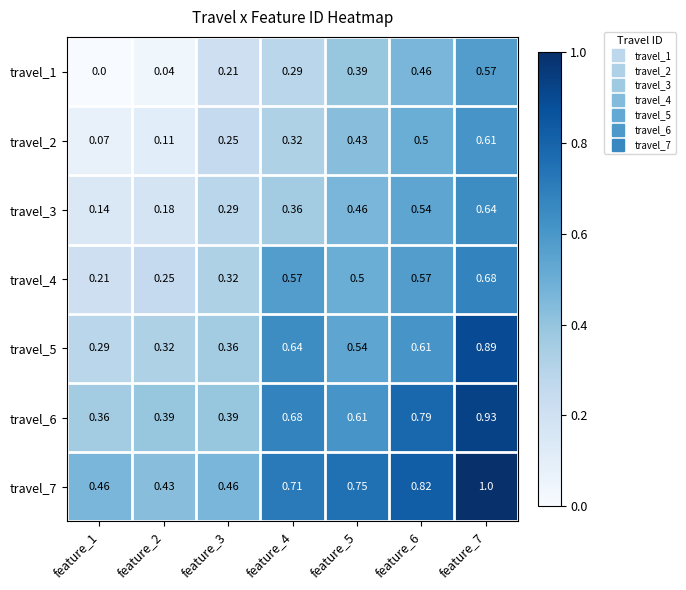

Reading left to right, extract all data points from this chart.

travel_1: feature_1=0.0	feature_2=0.0	feature_3=0.2	feature_4=0.3	feature_5=0.4	feature_6=0.5	feature_7=0.6
travel_2: feature_1=0.1	feature_2=0.1	feature_3=0.2	feature_4=0.3	feature_5=0.4	feature_6=0.5	feature_7=0.6
travel_3: feature_1=0.1	feature_2=0.2	feature_3=0.3	feature_4=0.4	feature_5=0.5	feature_6=0.5	feature_7=0.6
travel_4: feature_1=0.2	feature_2=0.2	feature_3=0.3	feature_4=0.6	feature_5=0.5	feature_6=0.6	feature_7=0.7
travel_5: feature_1=0.3	feature_2=0.3	feature_3=0.4	feature_4=0.6	feature_5=0.5	feature_6=0.6	feature_7=0.9
travel_6: feature_1=0.4	feature_2=0.4	feature_3=0.4	feature_4=0.7	feature_5=0.6	feature_6=0.8	feature_7=0.9
travel_7: feature_1=0.5	feature_2=0.4	feature_3=0.5	feature_4=0.7	feature_5=0.8	feature_6=0.8	feature_7=1.0